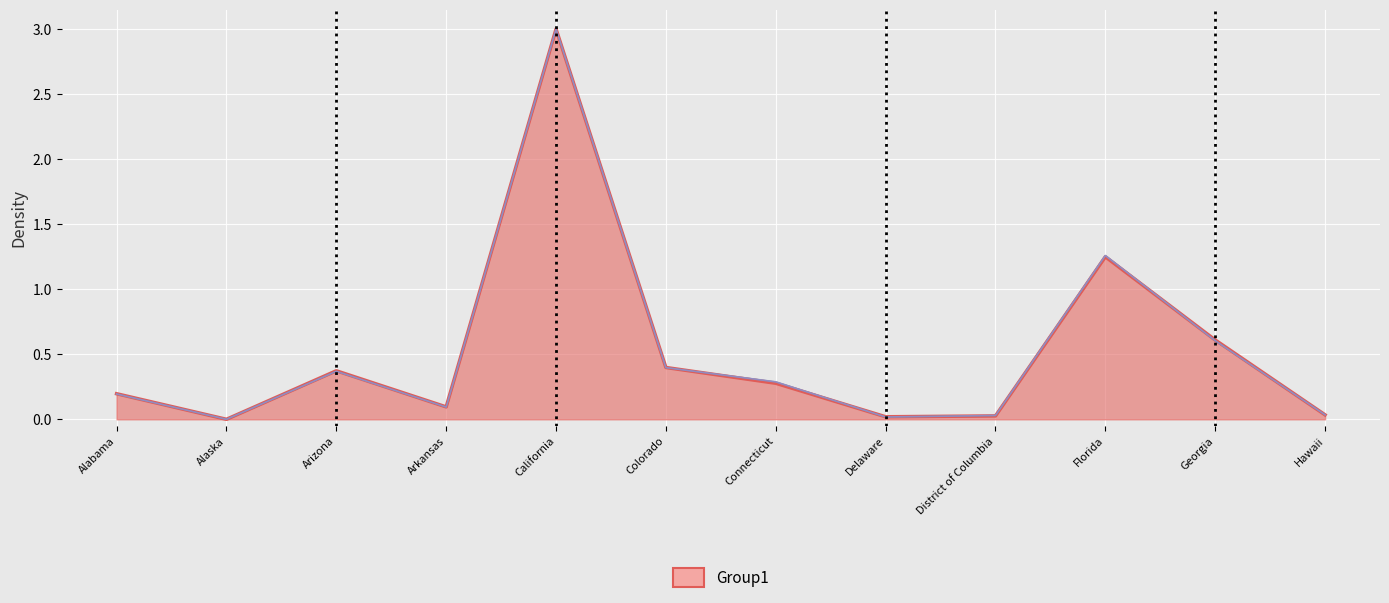

Reading left to right, extract all data points from this chart.

Alabama=0.2	Alaska=0.0	Arizona=0.4	Arkansas=0.1	California=3.0	Colorado=0.4	Connecticut=0.3	Delaware=0.0	District of Columbia=0.0	Florida=1.2	Georgia=0.6	Hawaii=0.0